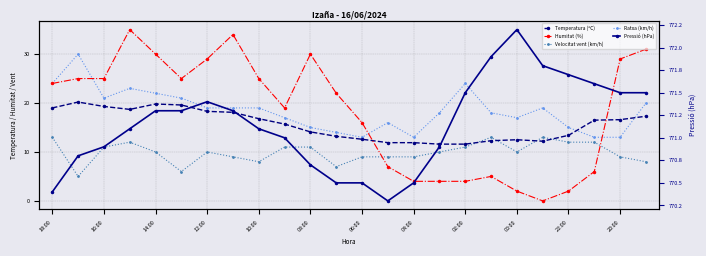

What are all the series names shown in the legend?

Temperatura (ºC), Humitat (%), Velocitat vent (km/h), Ratxa (km/h), Pressió (hPa)